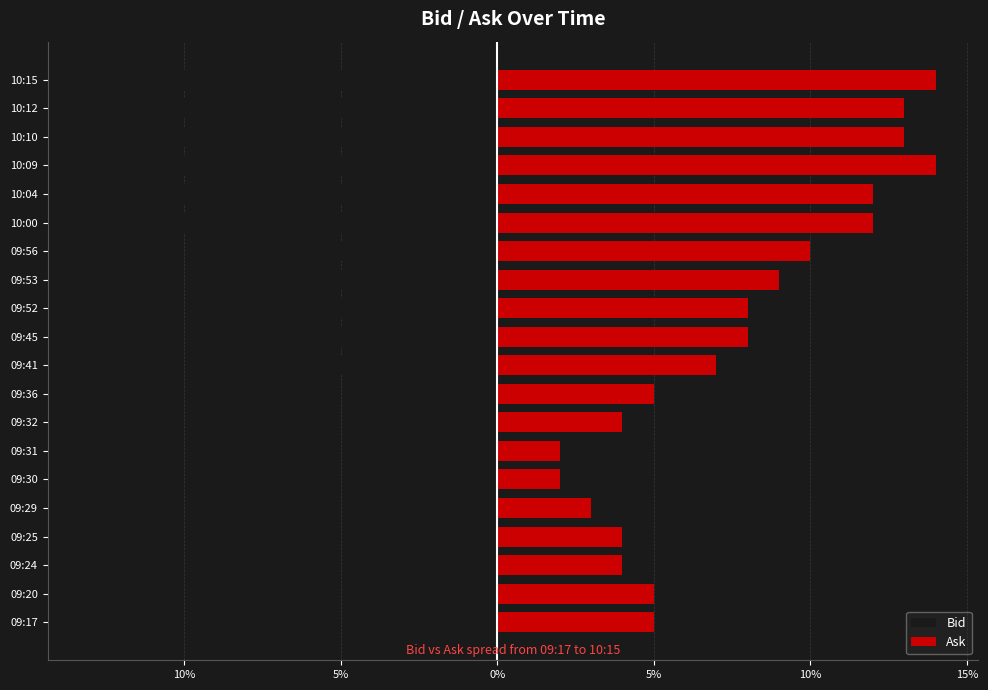

Is it true that Bid equals -3.9 at 09:53?

False